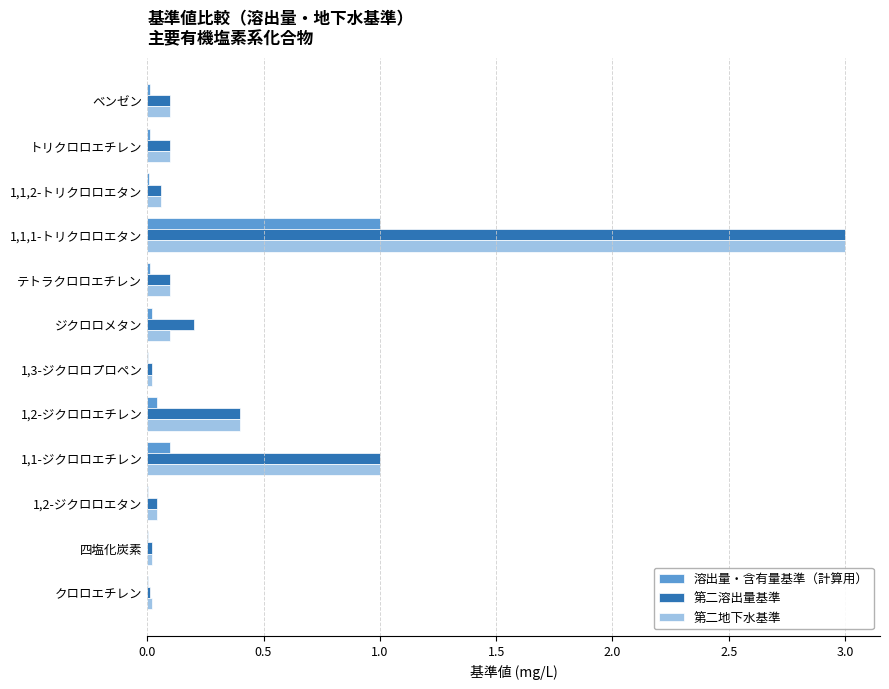

At which category is the sum across all series the highest?

1,1,1-トリクロロエタン